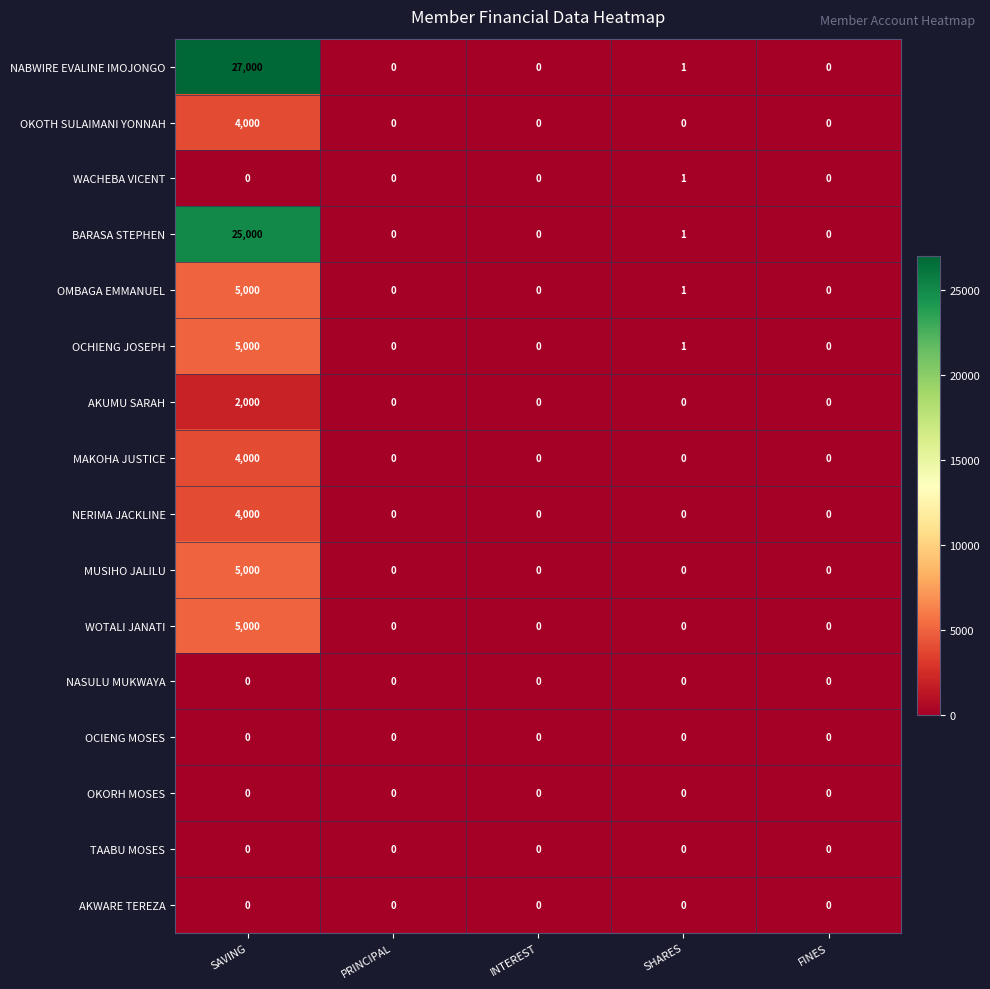

The value of OKORH MOSES at SAVING is 0. True or false?

True